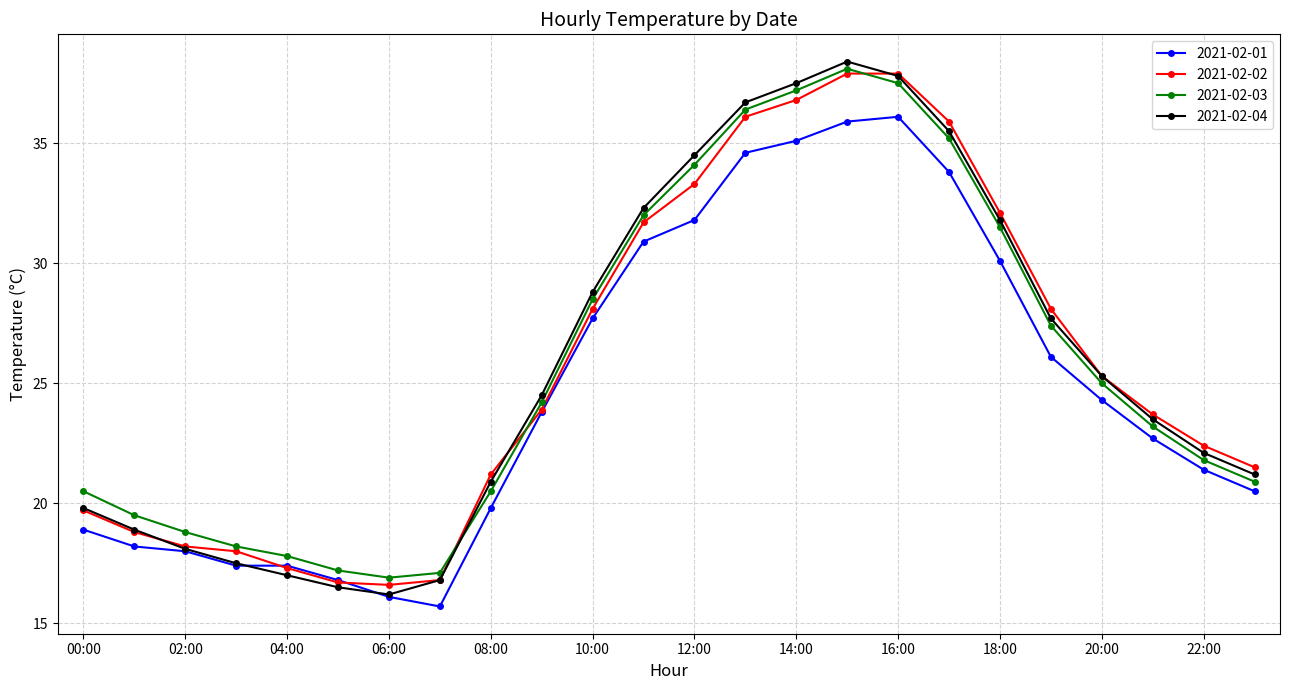

Which series has the largest range (max minus min)?

2021-02-04